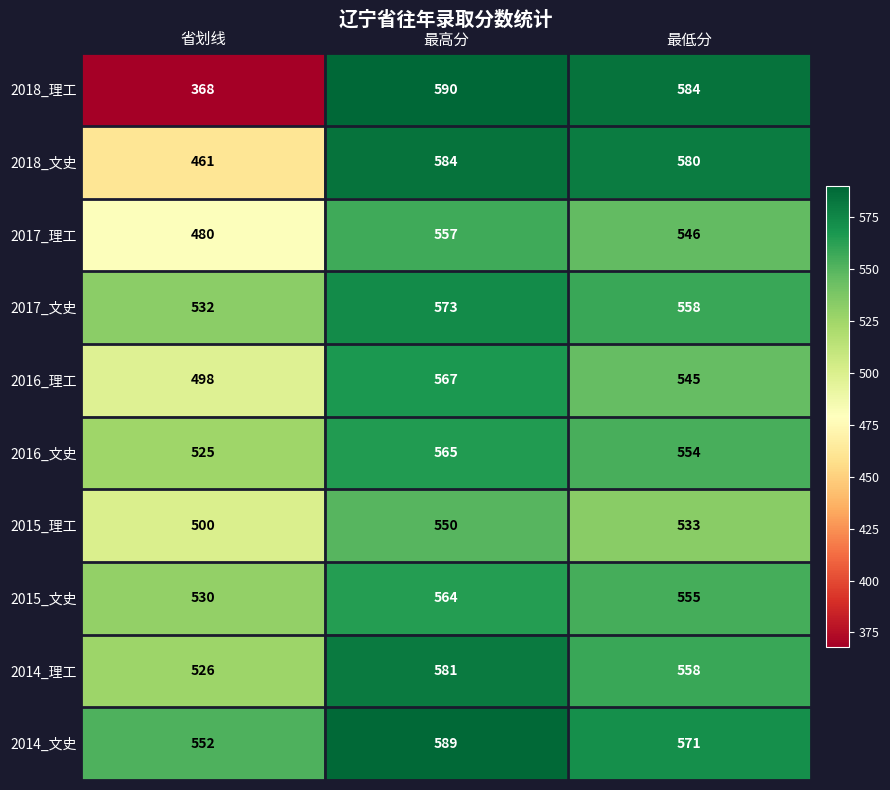

What is the sum of all 2014_理工 values?

1665